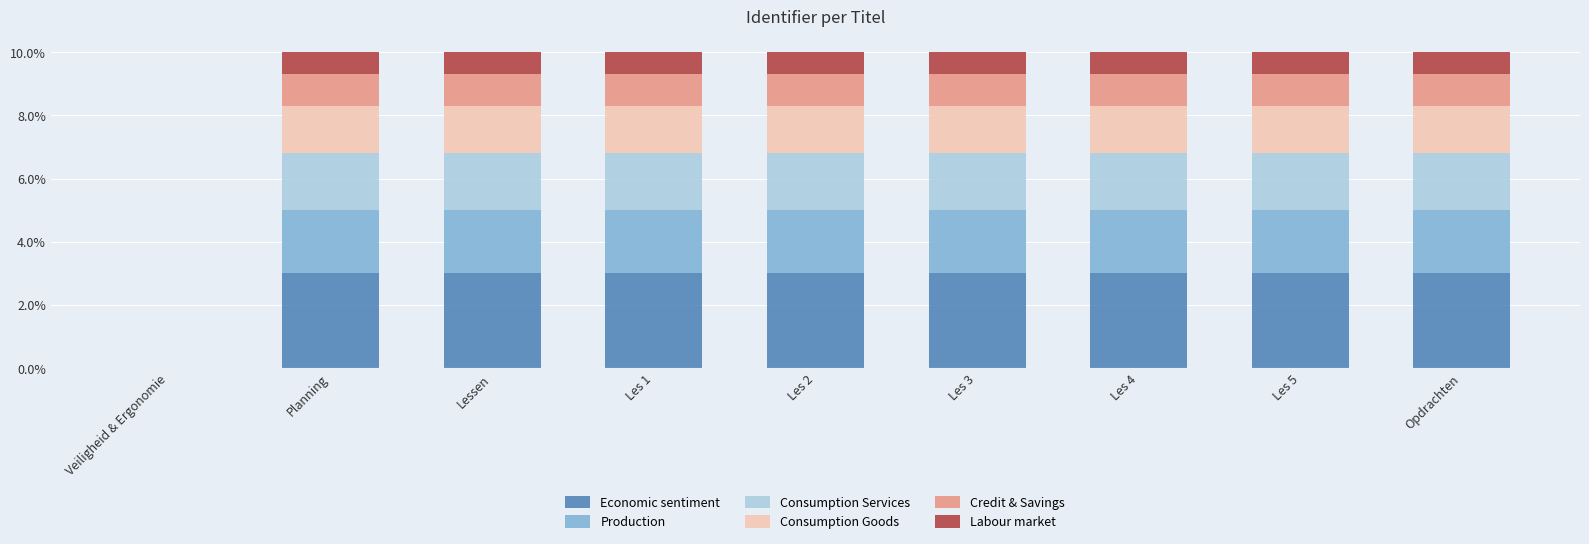

What is the sum of all Economic sentiment values?

24.0